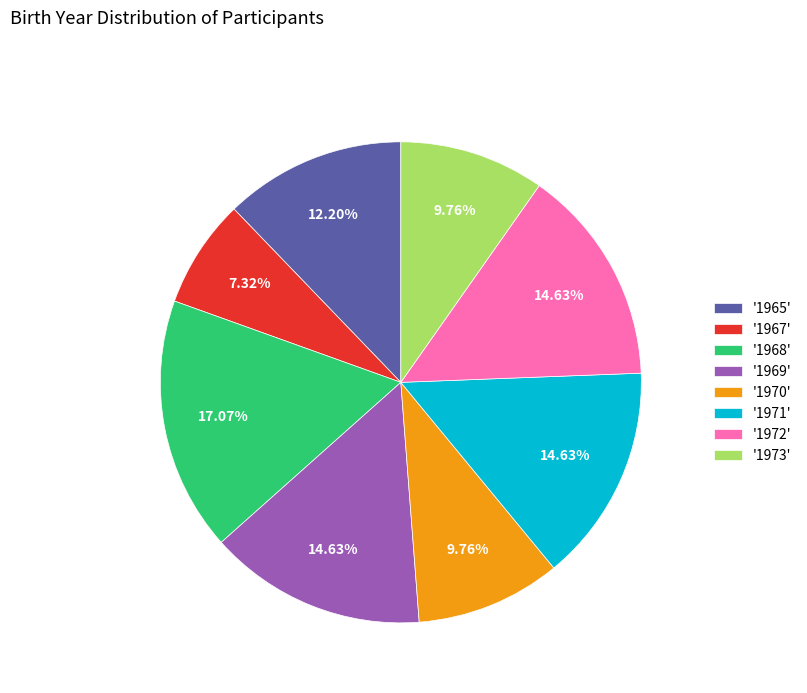

Combined, do '1965' and '1970' account for over 50%?

No